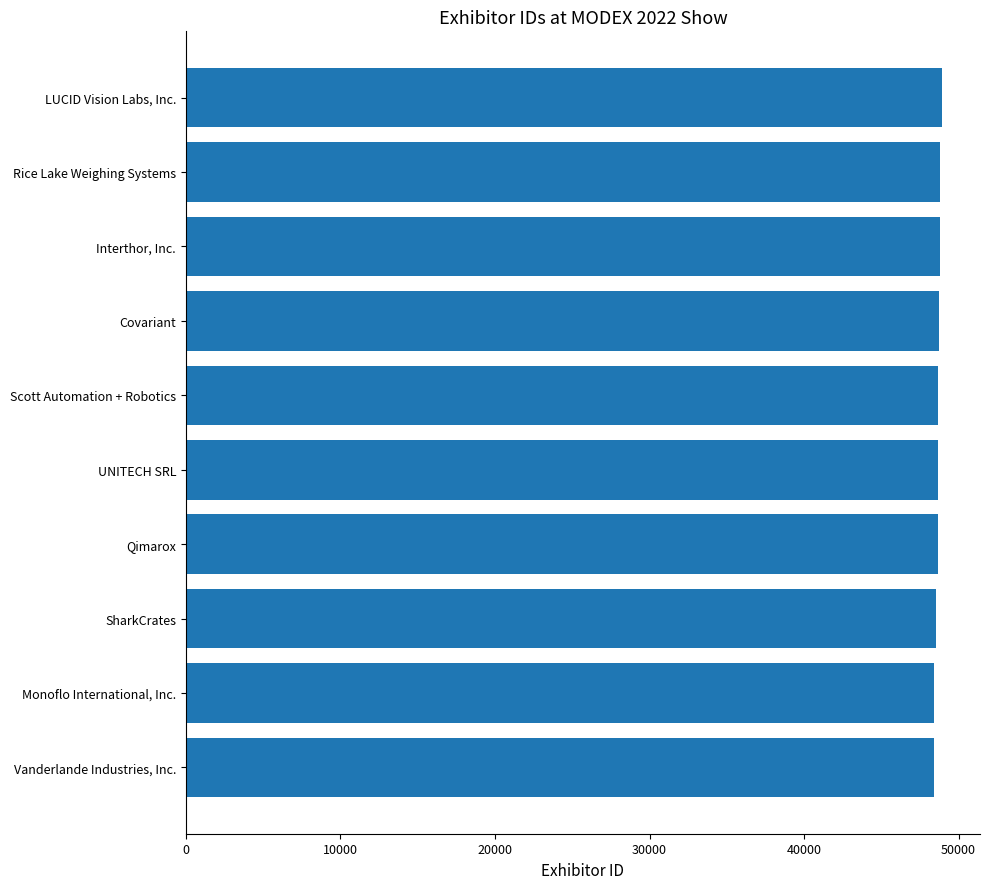

What is the sum of all values?

486668